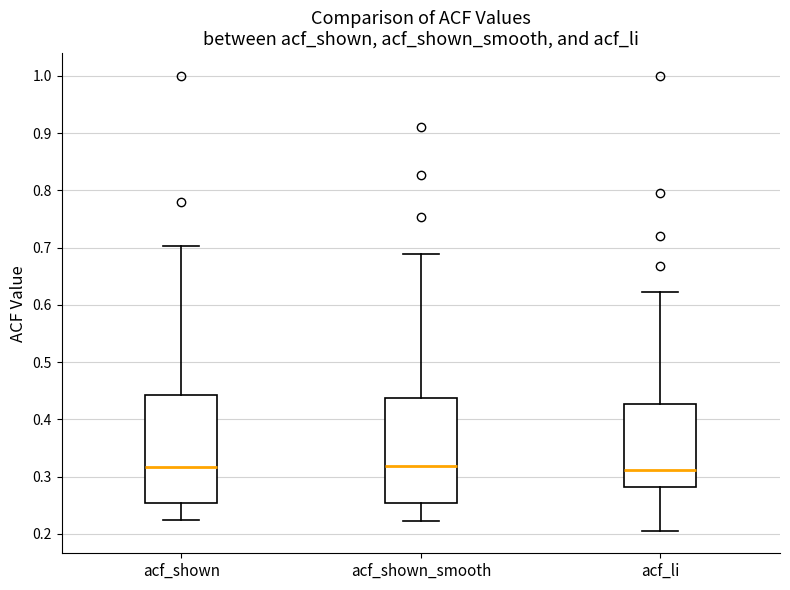

Where does the median line of the box for acf_li sit on the y-axis? The values are not printed on the chart, so give them approximately, as read against the axis.

0.31